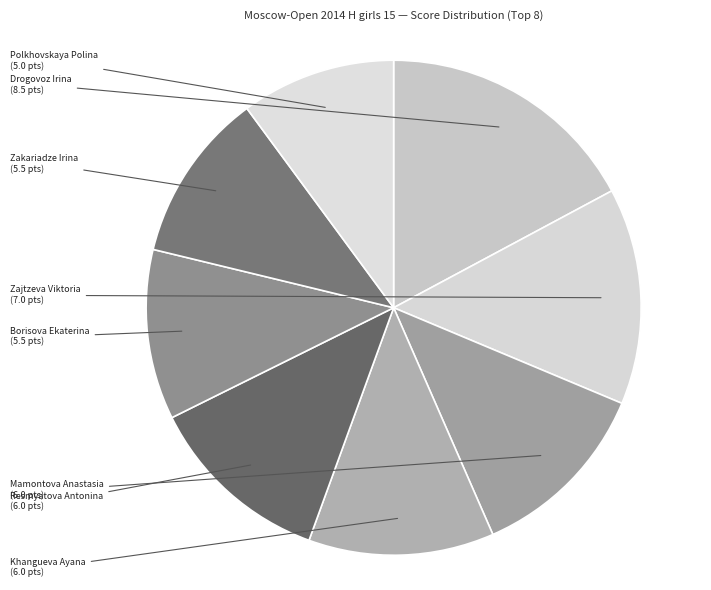

Count the number of slices in the pie.

8